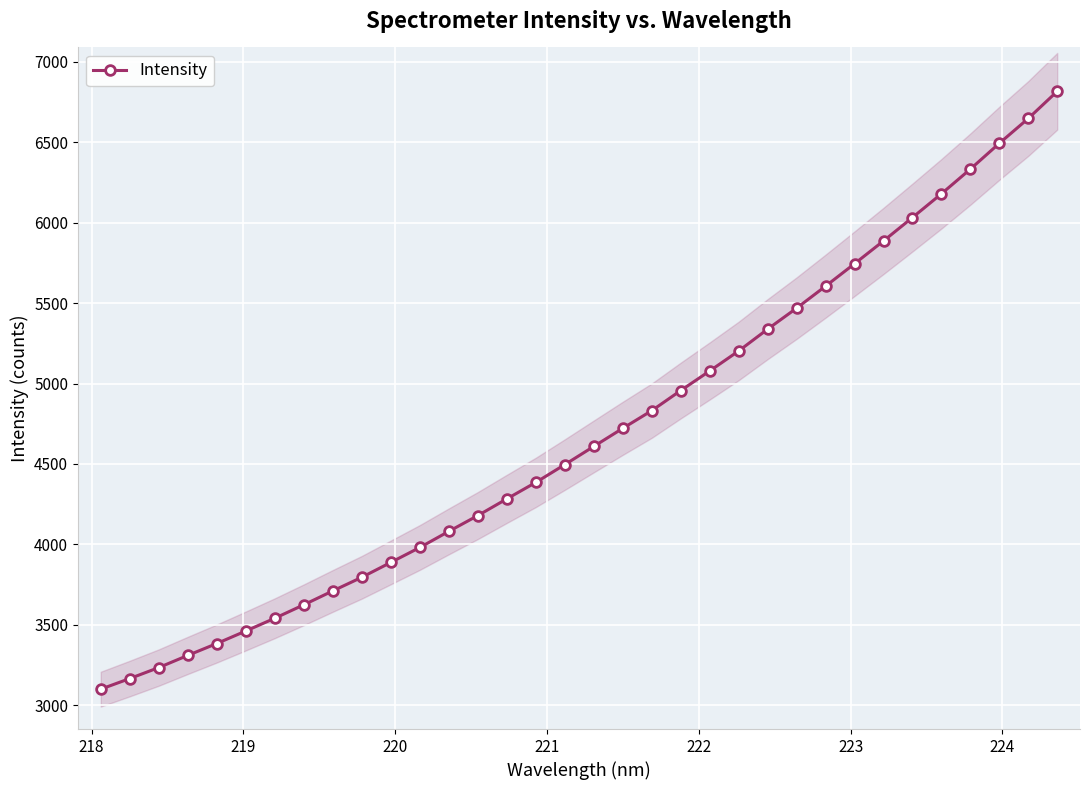

What is the sum of all values?

159564.7